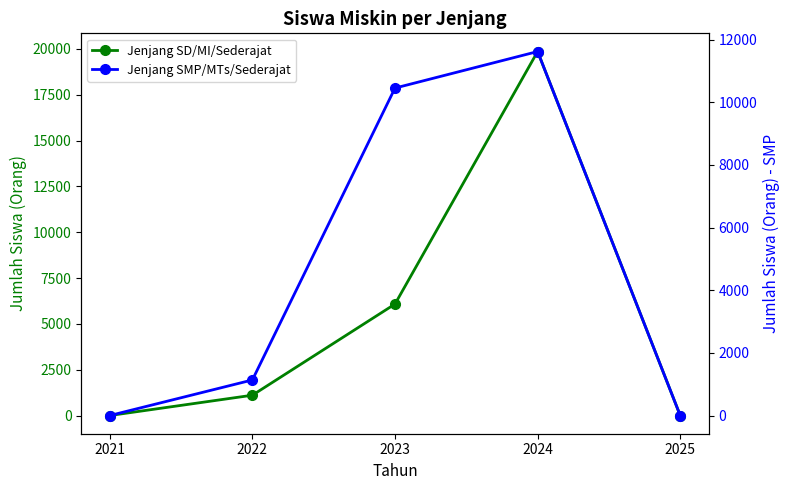

True or false: Jenjang SD/MI/Sederajat and Jenjang SMP/MTs/Sederajat intersect in this chart.

True